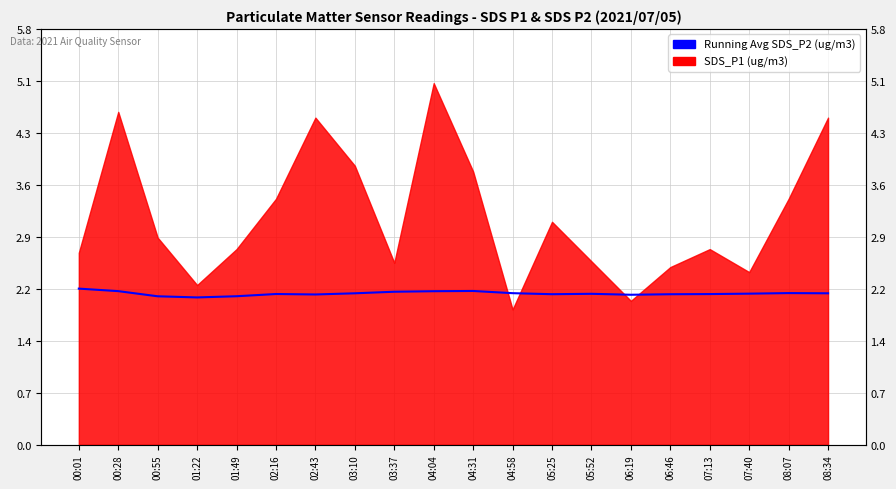

What is the label of the 11th point from the left?

04:31